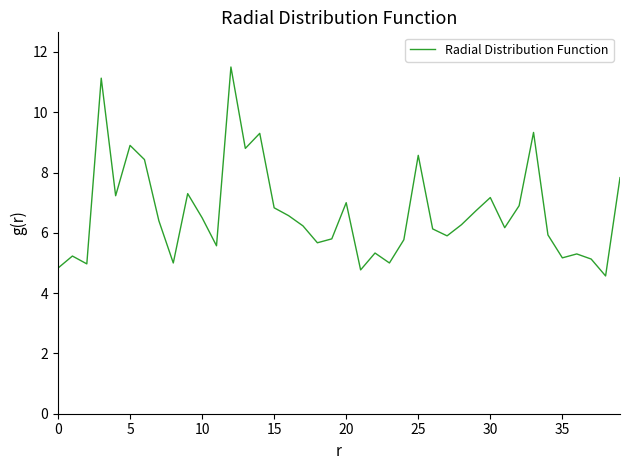

What is the greatest value displayed?

11.5